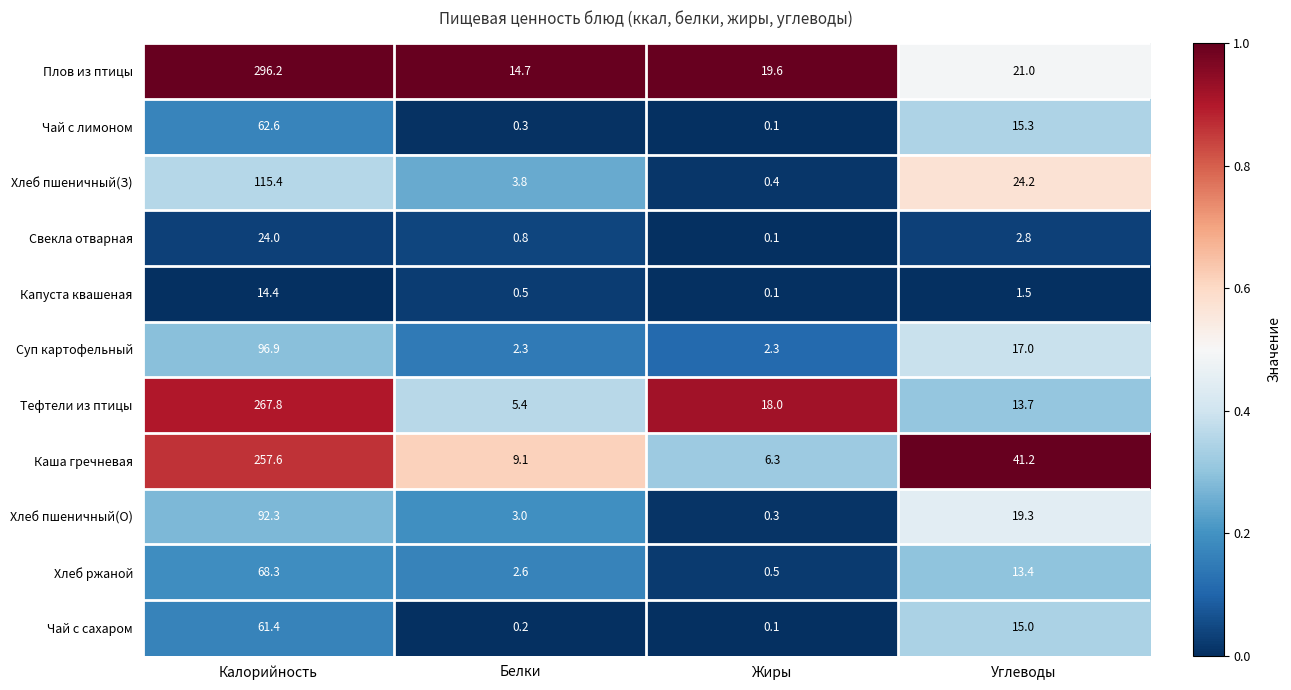

What is the sum of the Плов из птицы values at Жиры and Углеводы?

40.6